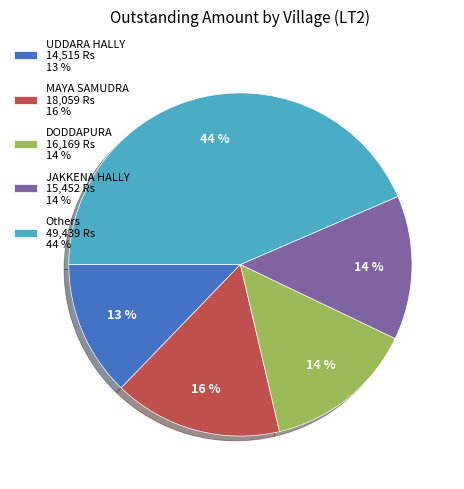

What is the ratio of the value at MAYA SAMUDRA 18,059 Rs 16 % to the value at DODDAPURA 16,169 Rs 14 %?

1.1